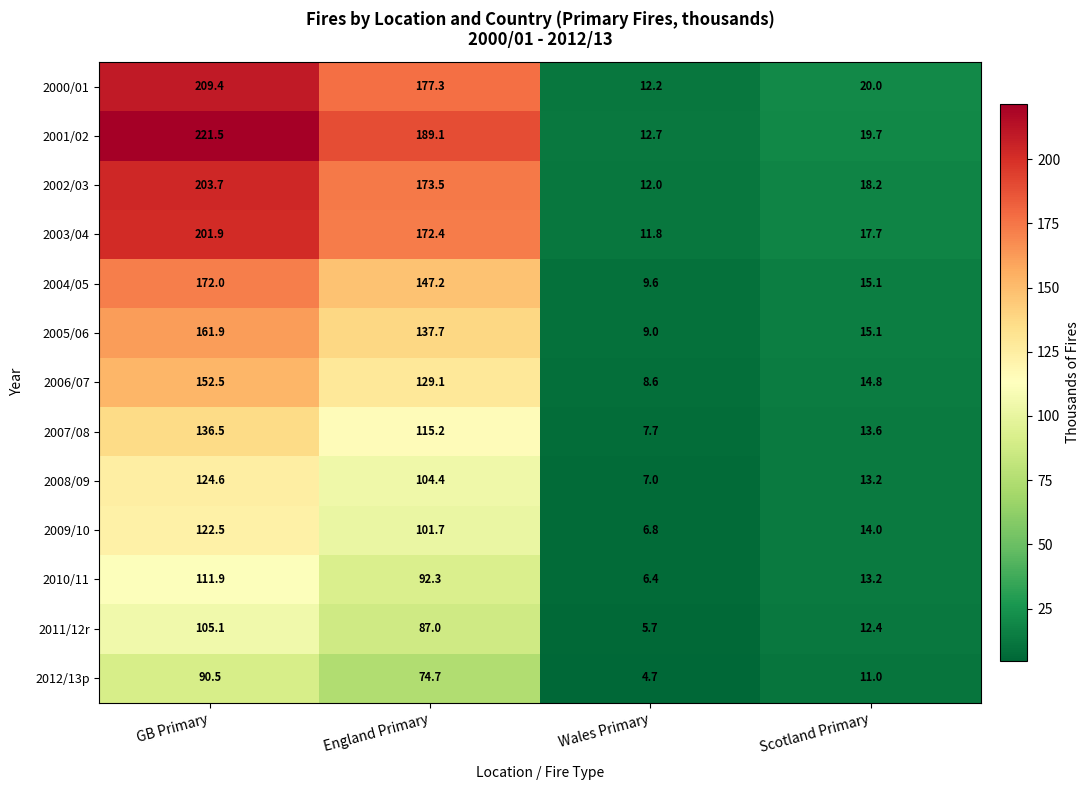

What is the total value across all series at GB Primary?

2014.0